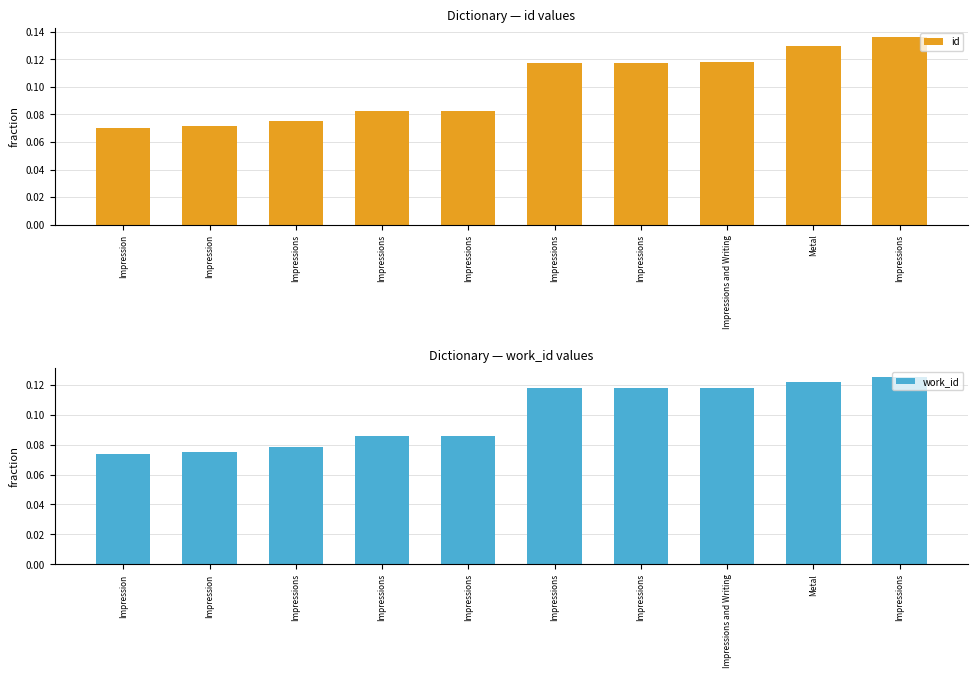

What is the greatest value displayed?

0.1